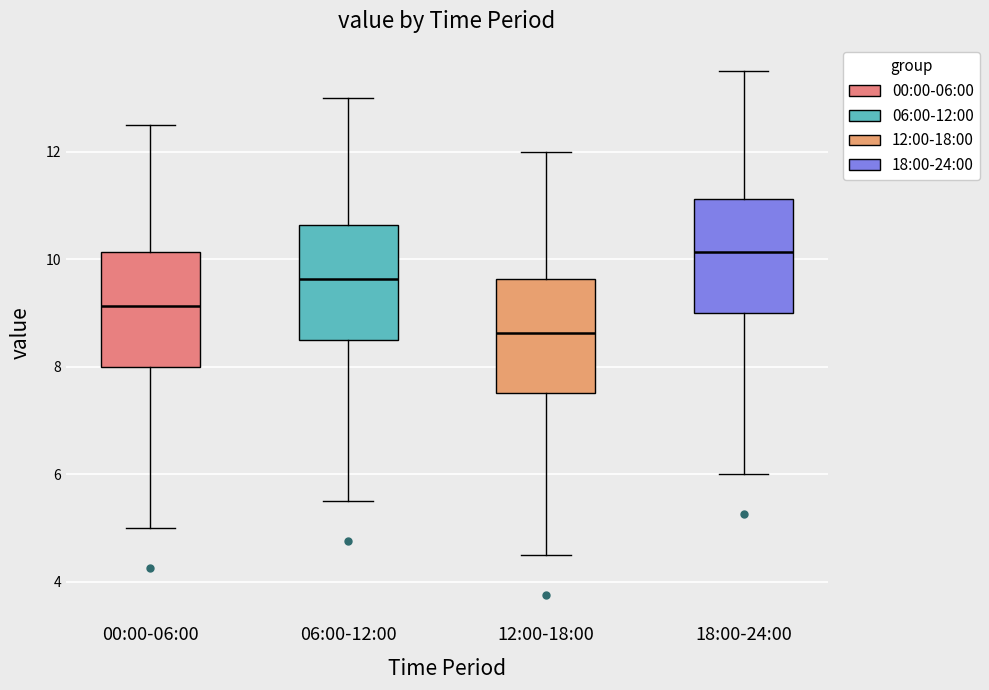

Which box has the lowest median line?

12:00-18:00